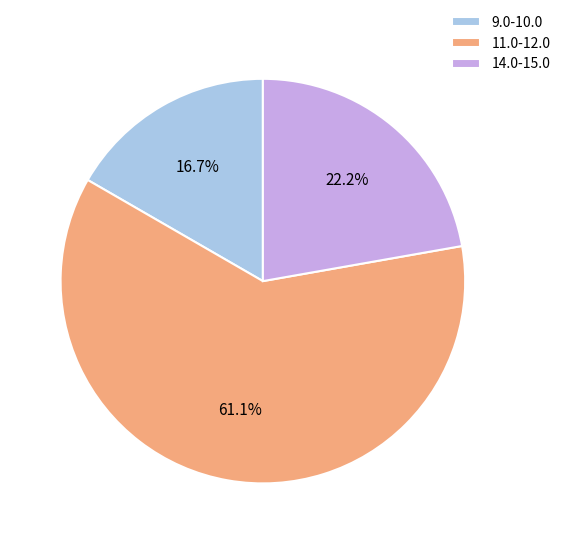

Which slice represents more than half of the pie?

11.0-12.0